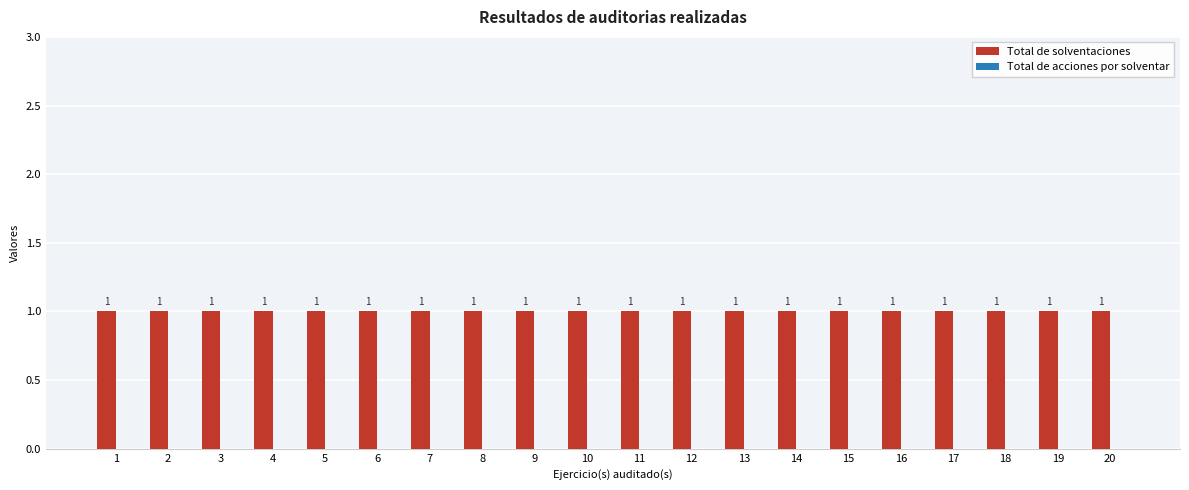

Which category has the lowest value across all series?

1